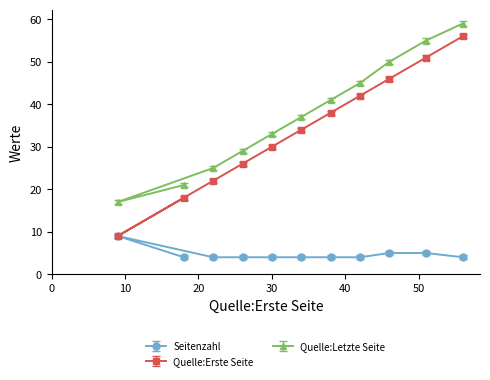

What are all the series names shown in the legend?

Seitenzahl, Quelle:Erste Seite, Quelle:Letzte Seite